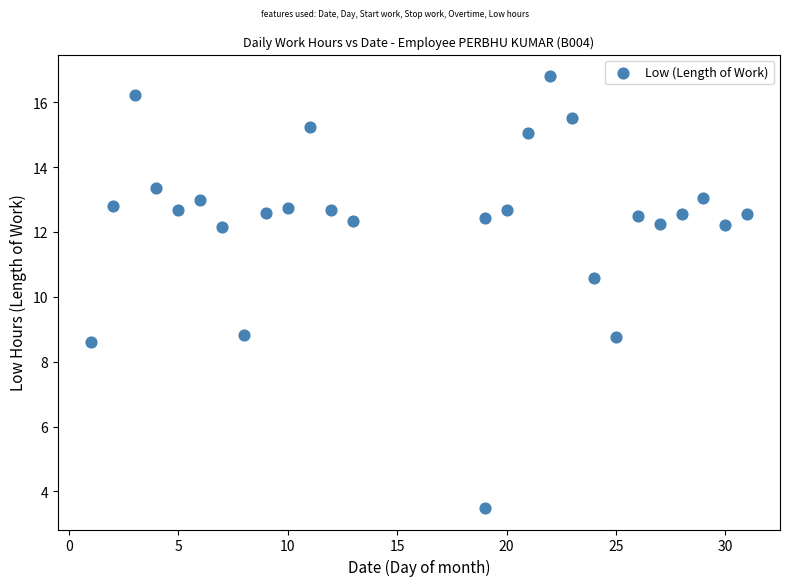

What Y value in the scatter plot is closest to 10?

10.6